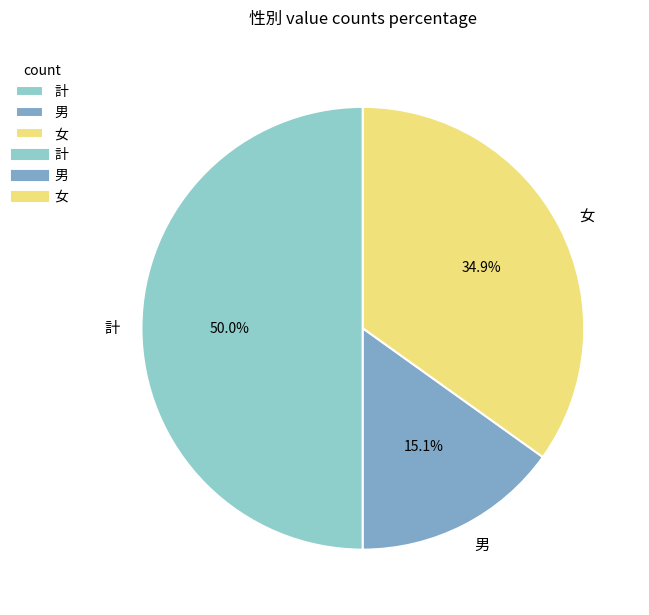

What is the ratio of the value at 女 to the value at 男?

2.3